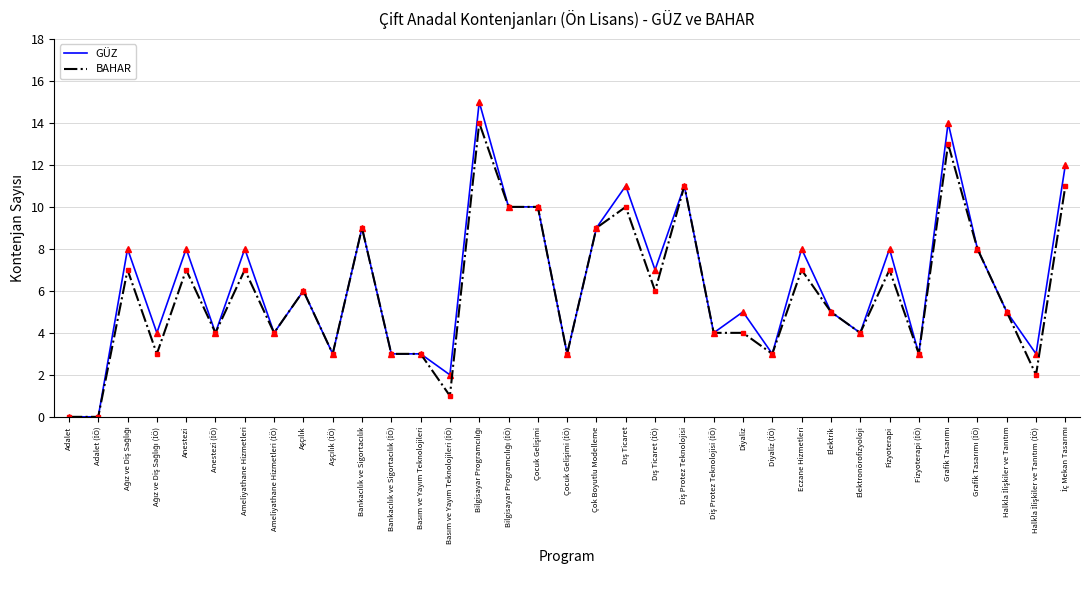

List the series in order of their peak value, lowest first.

BAHAR, GÜZ